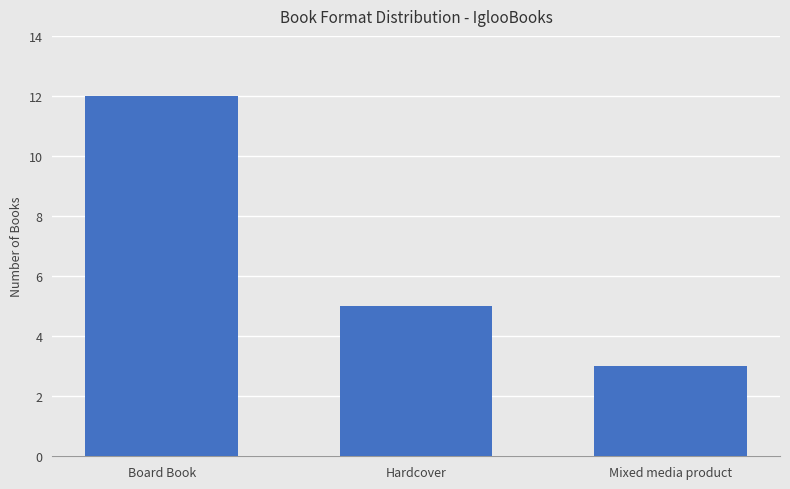

What is the difference between the values at Hardcover and Board Book?

7